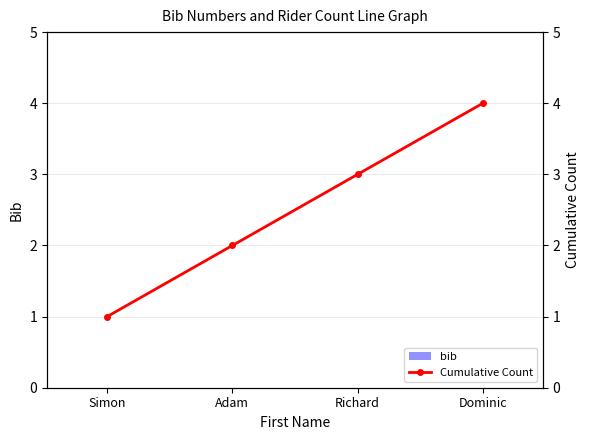

Count the Cumulative Count values in the range 2 to 4.

3